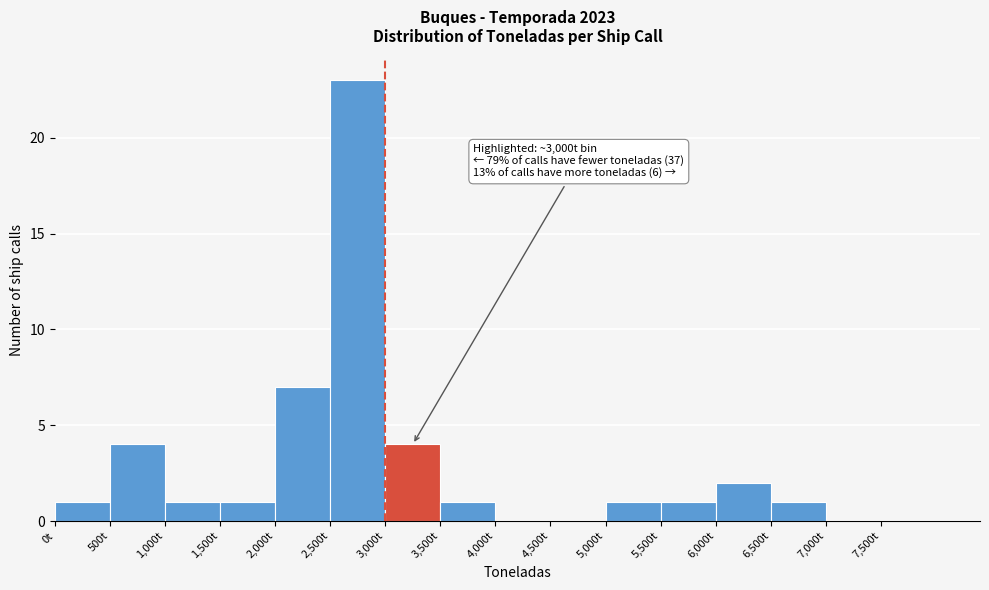

Which range on the x-axis has the tallest bar?

2500 to 3000